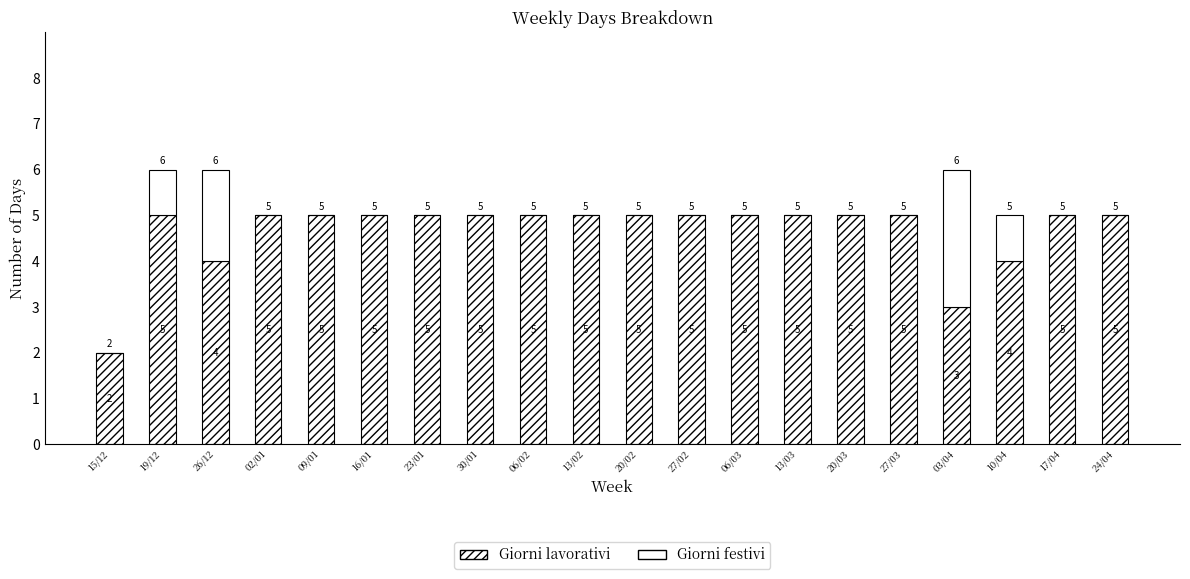

Between 06/03 and 27/03, which is larger?

06/03